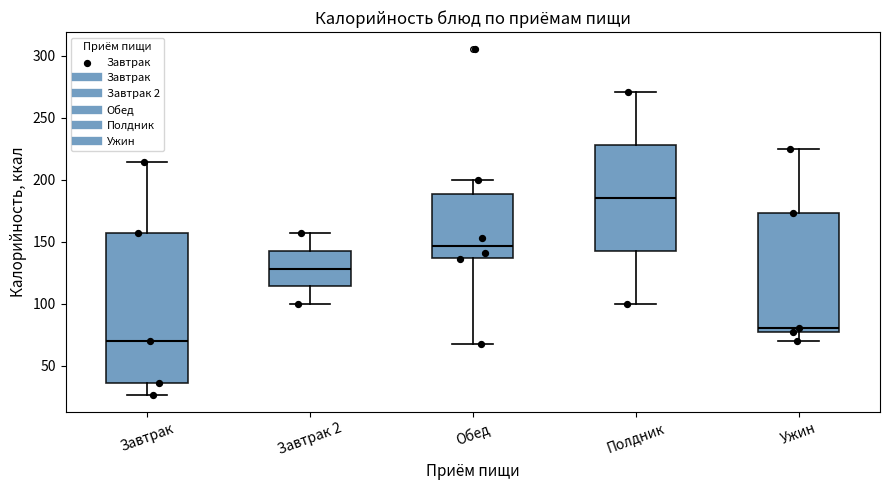

Which box is the tallest, from its lower edge to its upper edge?

Завтрак